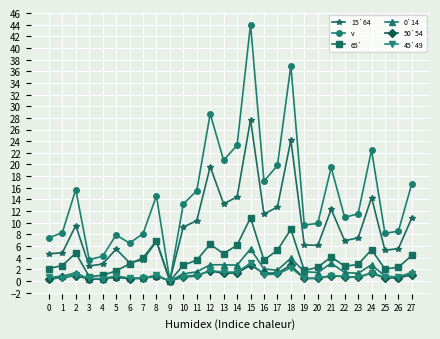

Count the number of data series in this chart.

6